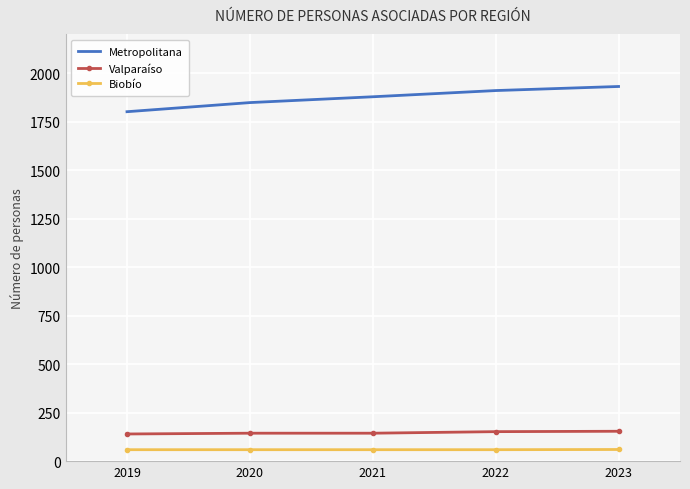

The value of Valparaíso at 2019 is 140. True or false?

True